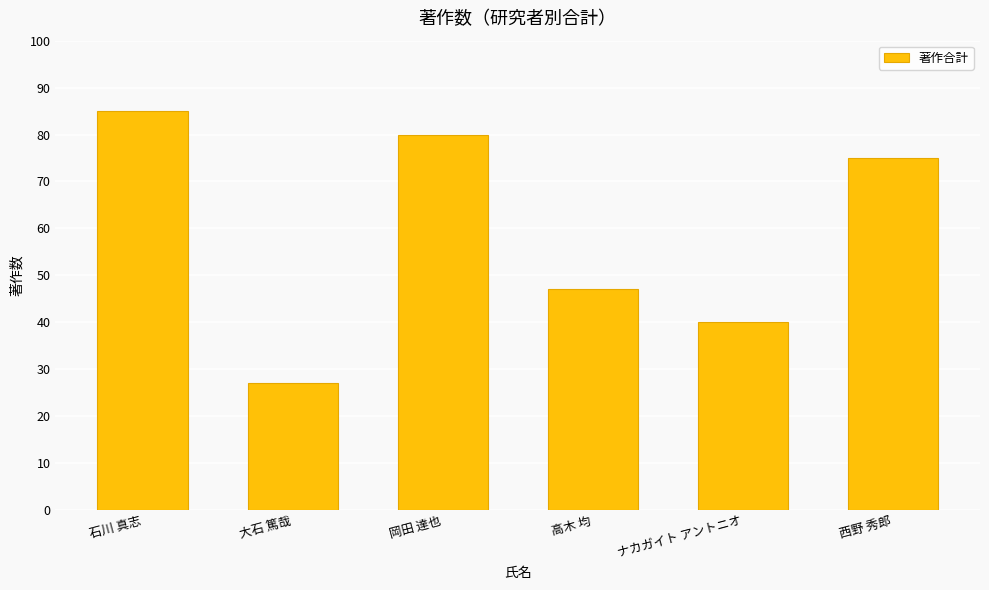

Reading left to right, what are all the values shown in this chart?

石川 真志=85	大石 篤哉=27	岡田 達也=80	高木 均=47	ナカガイト アントニオ=40	西野 秀郎=75